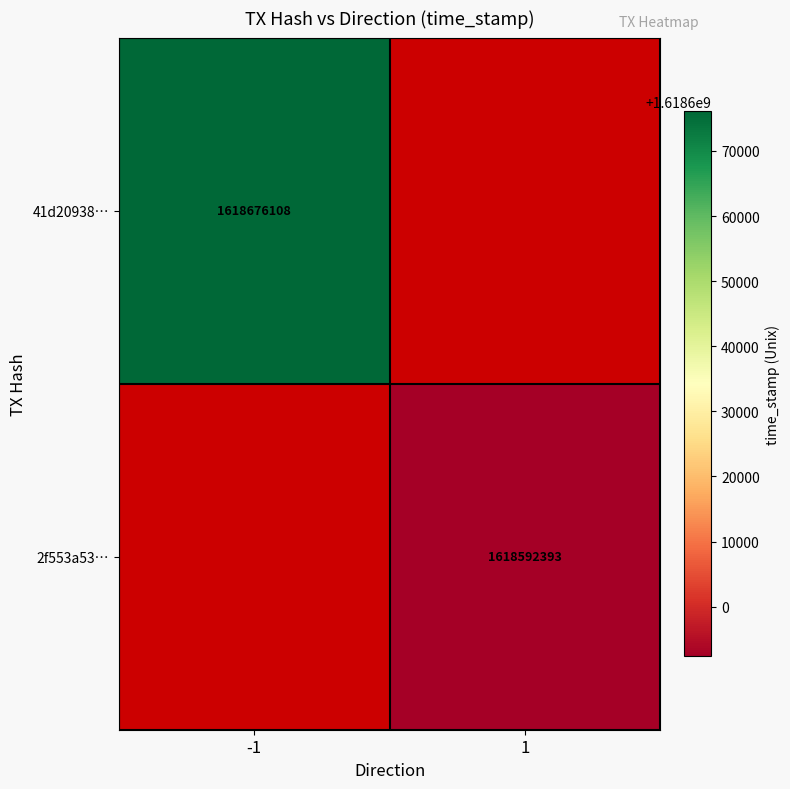

True or false: 2f553a53… has a value of 1618592393 at 1.

True